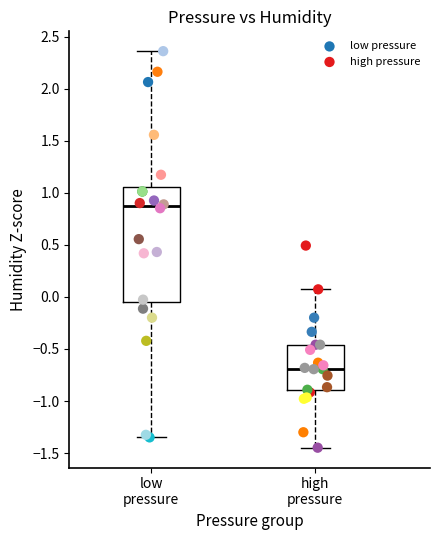

Which series reaches the maximum Y coordinate?

low pressure